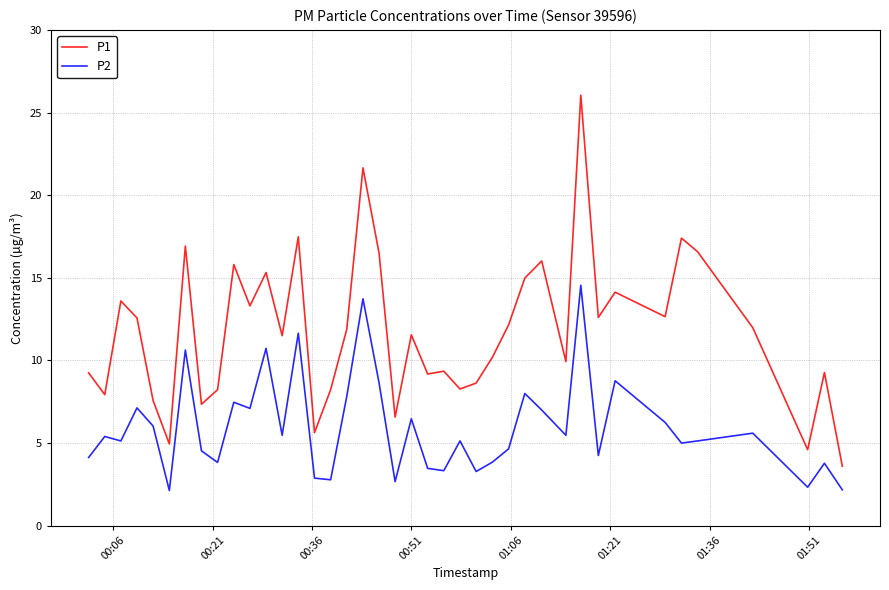

What is the difference between the maximum and minimum values in the P2 series?

12.4